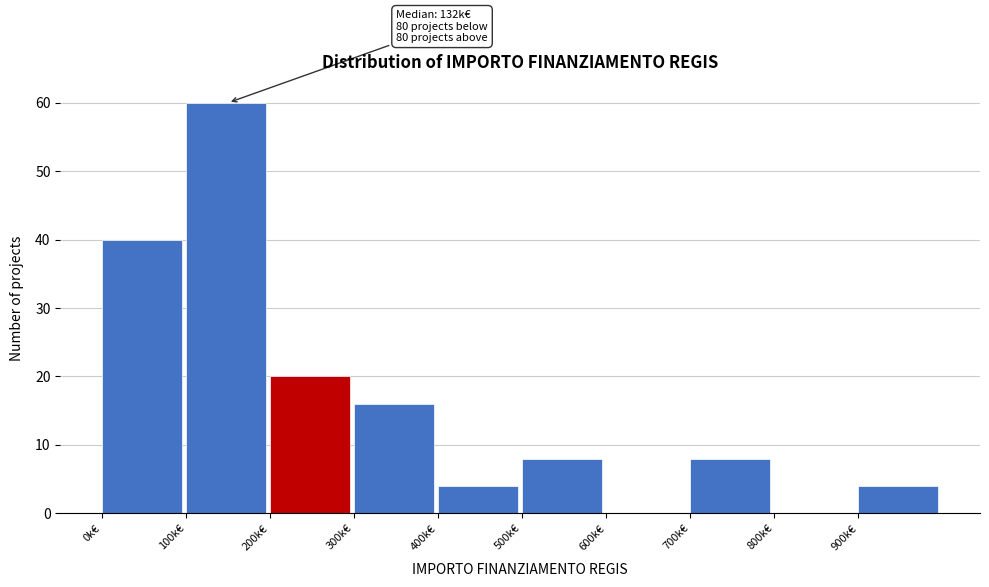

Reading left to right, what are all the values shown in this chart?

0k€=40	100k€=60	200k€=20	300k€=16	400k€=4	500k€=8	600k€=0	700k€=8	800k€=0	900k€=4